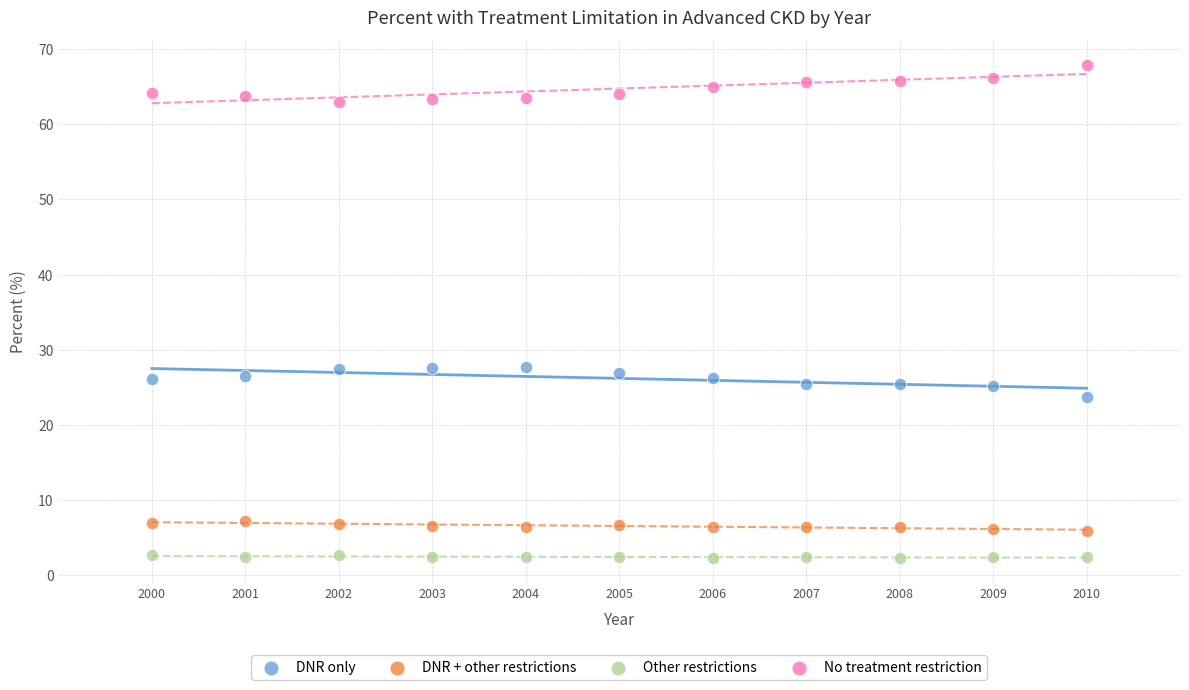

What are all the series names shown in the legend?

DNR only, DNR + other restrictions, Other restrictions, No treatment restriction